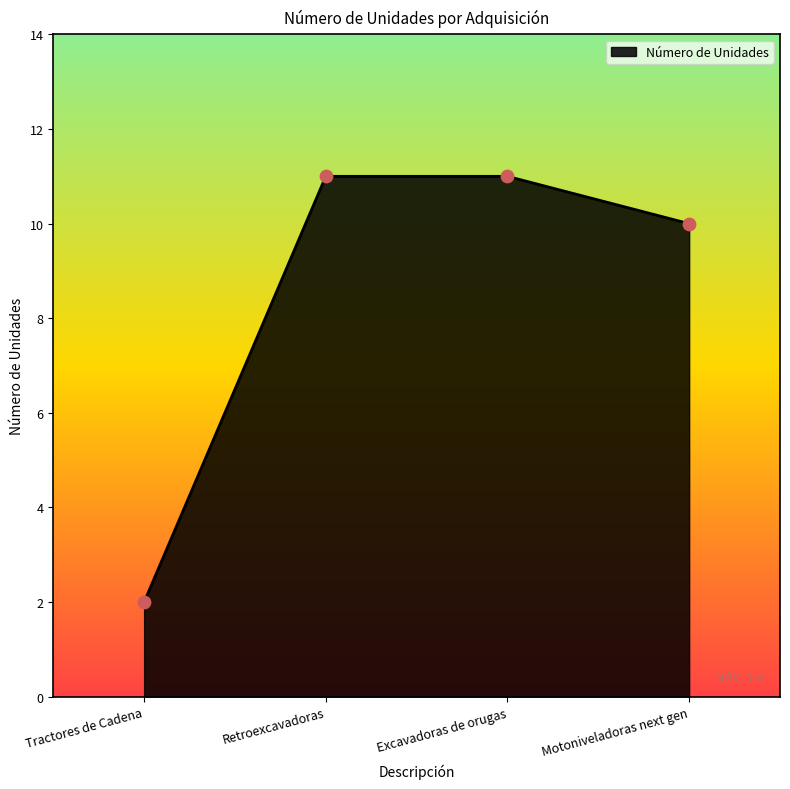

Which has a higher value, Tractores de Cadena or Retroexcavadoras?

Retroexcavadoras